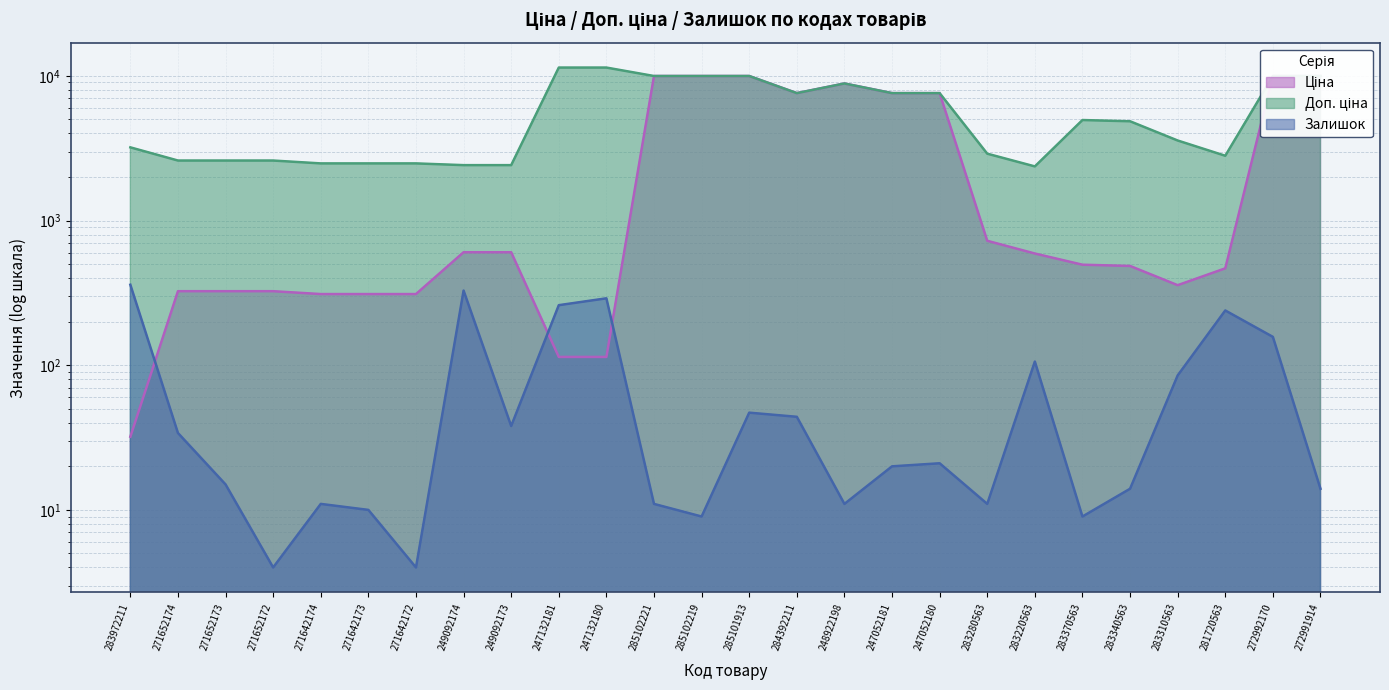

How many data points in Ціна are above 591?

13